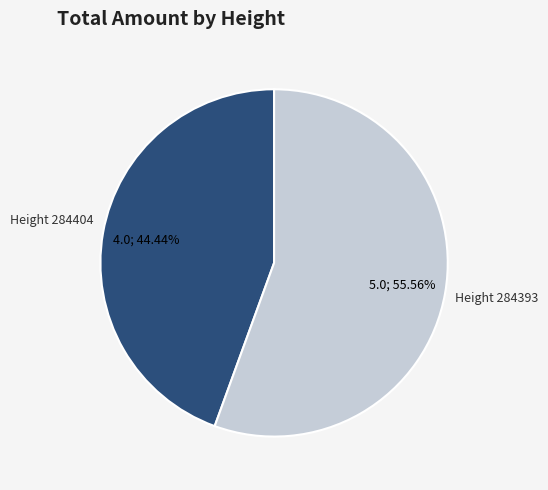

How much of the chart is everything except Height 284393?

44.4%